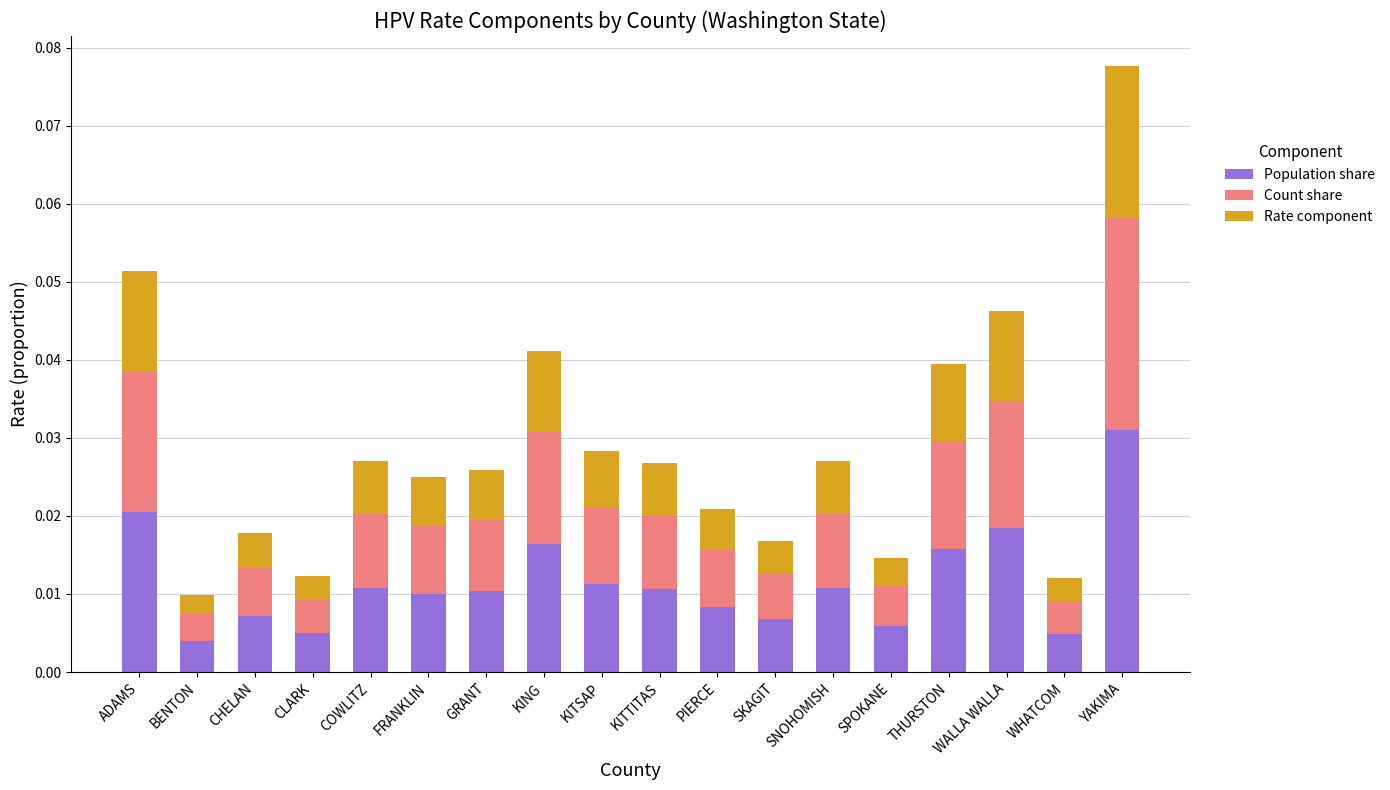

At which category is the sum across all series the highest?

YAKIMA